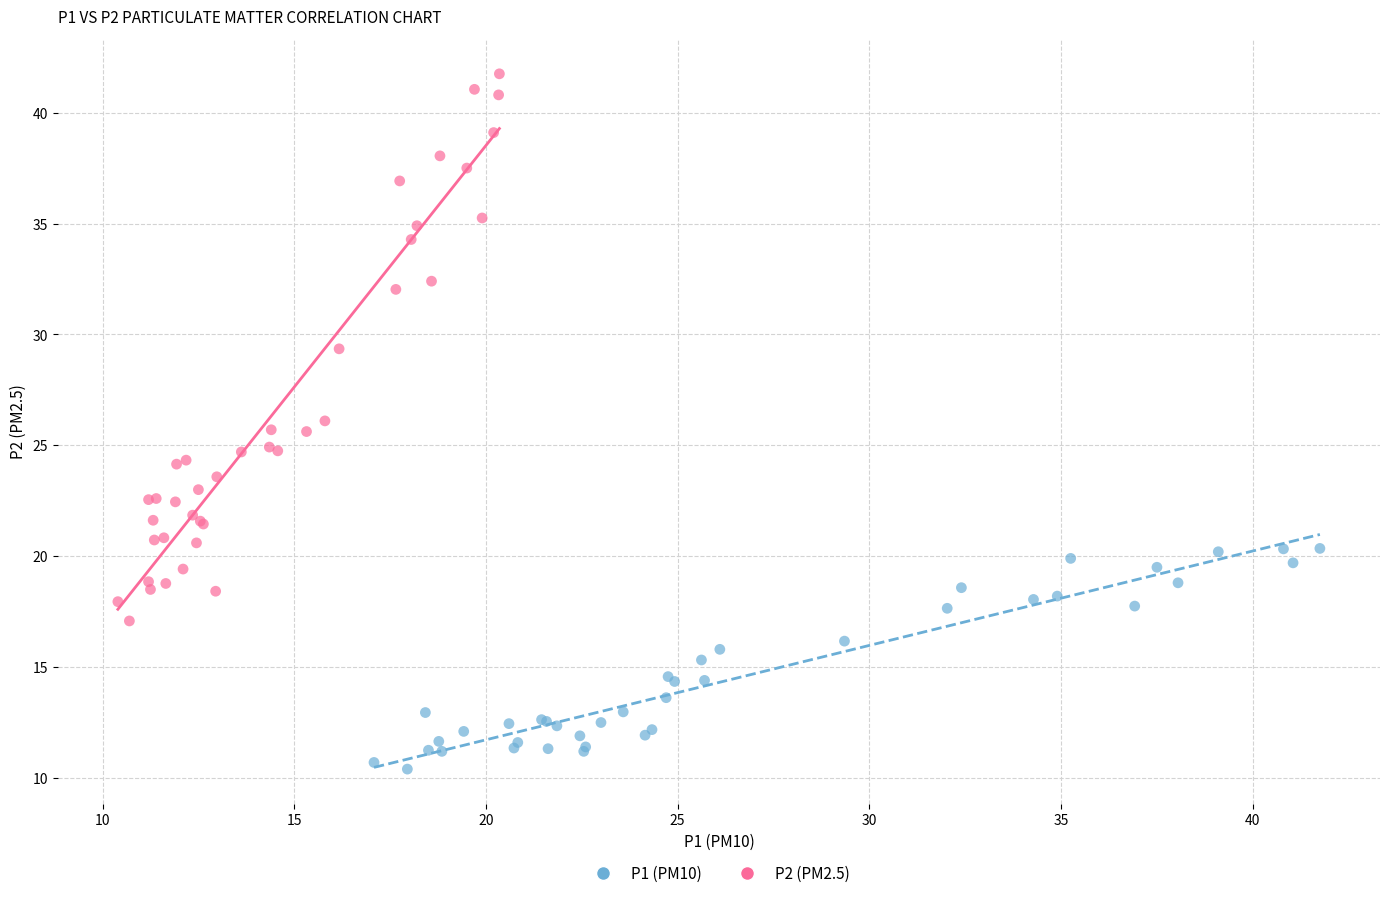

Which series has the largest Y range (max minus min)?

P2 (PM2.5)